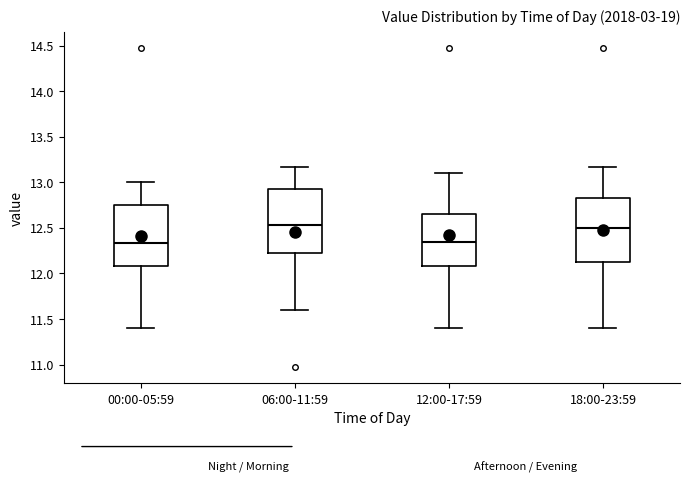

Reading left to right, transcribe this box plot: for each box, give where its median line is, the range the box spans, and where its two whiskers end, as read against the y-axis. The values are not printed on the chart, so give them approximately, as read against the axis.

00:00-05:59: median 12.35, box 12.10 to 12.75, whiskers 11.40 to 13.00
06:00-11:59: median 12.55, box 12.20 to 12.95, whiskers 11.60 to 13.15
12:00-17:59: median 12.35, box 12.10 to 12.65, whiskers 11.40 to 13.10
18:00-23:59: median 12.50, box 12.10 to 12.85, whiskers 11.40 to 13.15